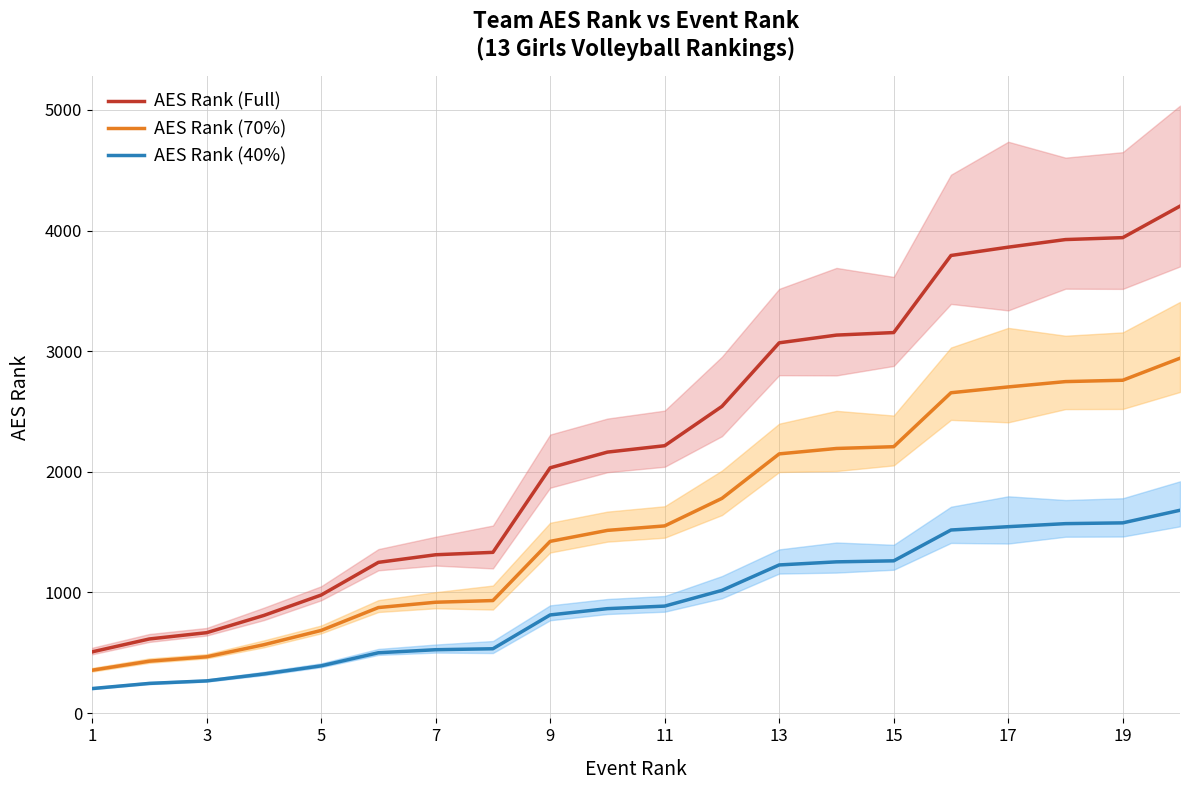

What is the highest value of the AES Rank (Full) series?

4202.0